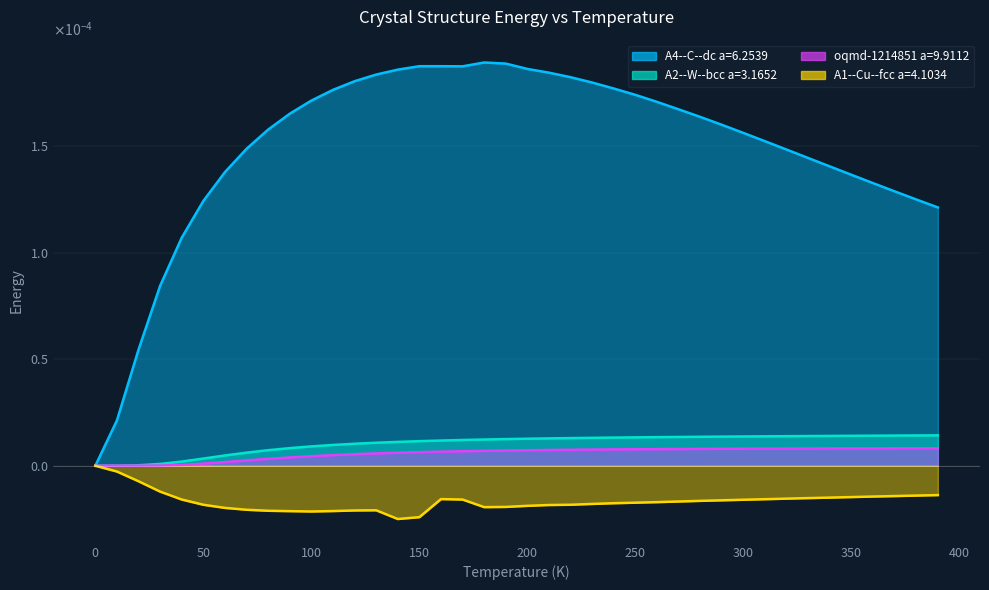

The A4--C--dc a=6.2539 series shows 0.0 at 210. True or false?

False